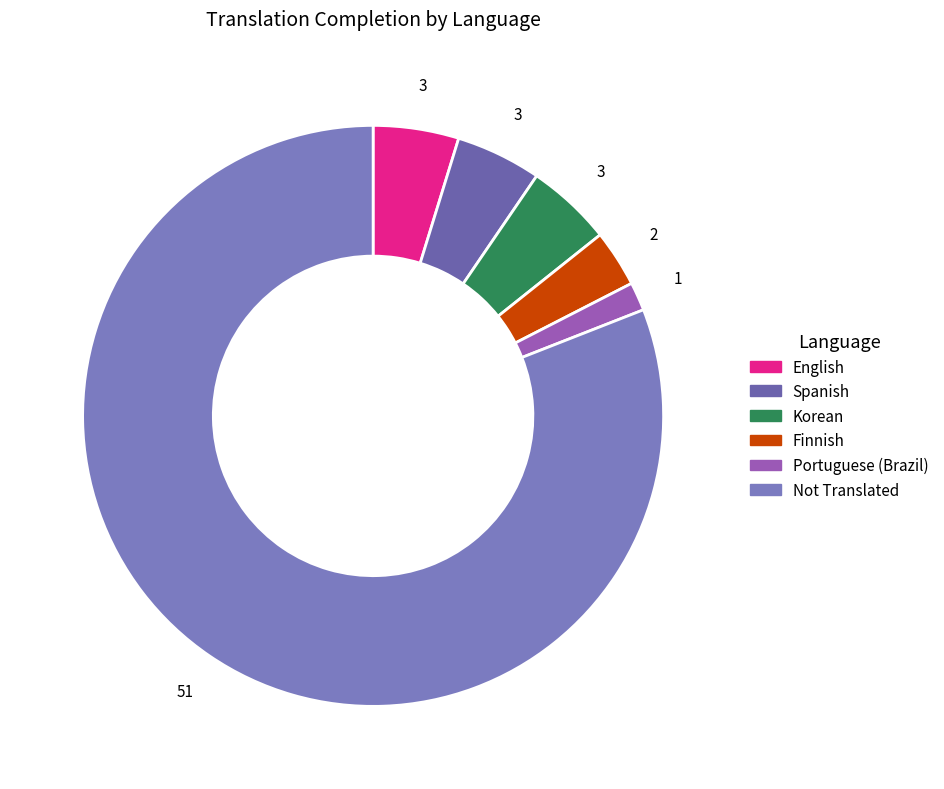

How many slices are in this pie chart?

6